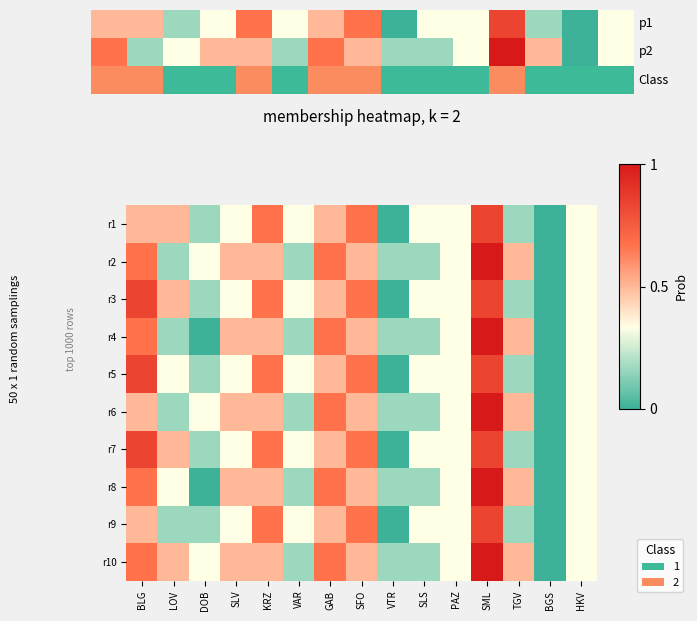

At which category does the chart reach its minimum across all series?

DOB